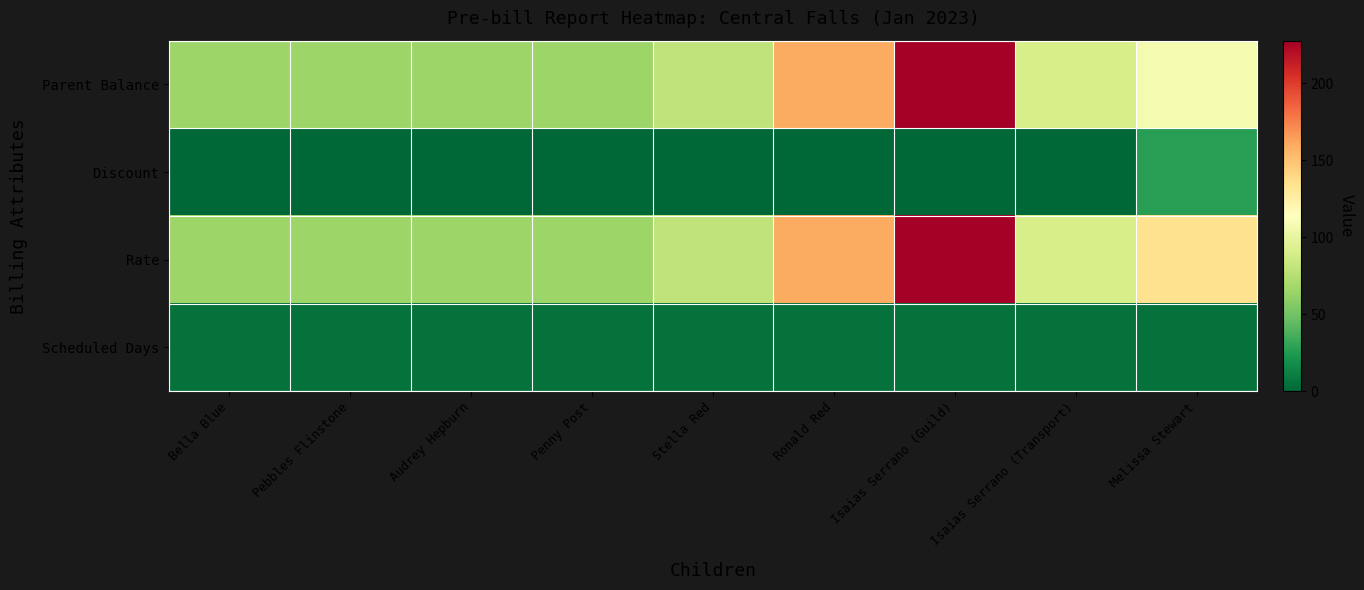

Reading right to left, list all the values displayed in this chart.

Parent Balance: Melissa Stewart=108.0	Isaias Serrano (Transport)=90.0	Isaias Serrano (Guild)=227.6	Ronald Red=160.0	Stella Red=80.0	Penny Post=65.0	Audrey Hepburn=65.0	Pebbles Flinstone=65.0	Bella Blue=65.0
Discount: Melissa Stewart=27.0	Isaias Serrano (Transport)=0.0	Isaias Serrano (Guild)=0.0	Ronald Red=0.0	Stella Red=0.0	Penny Post=0.0	Audrey Hepburn=0.0	Pebbles Flinstone=0.0	Bella Blue=0.0
Rate: Melissa Stewart=135.0	Isaias Serrano (Transport)=90.0	Isaias Serrano (Guild)=227.6	Ronald Red=160.0	Stella Red=80.0	Penny Post=65.0	Audrey Hepburn=65.0	Pebbles Flinstone=65.0	Bella Blue=65.0
Scheduled Days: Melissa Stewart=5.0	Isaias Serrano (Transport)=5.0	Isaias Serrano (Guild)=5.0	Ronald Red=5.0	Stella Red=5.0	Penny Post=5.0	Audrey Hepburn=5.0	Pebbles Flinstone=5.0	Bella Blue=5.0